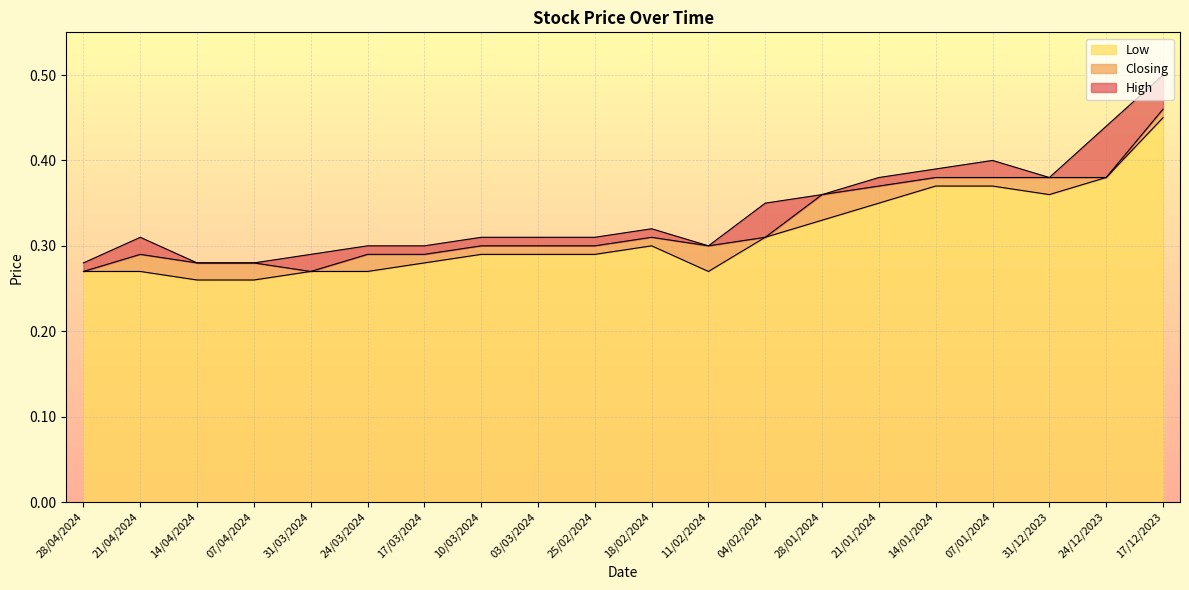

What is the total value across all series at 24/03/2024?

0.9